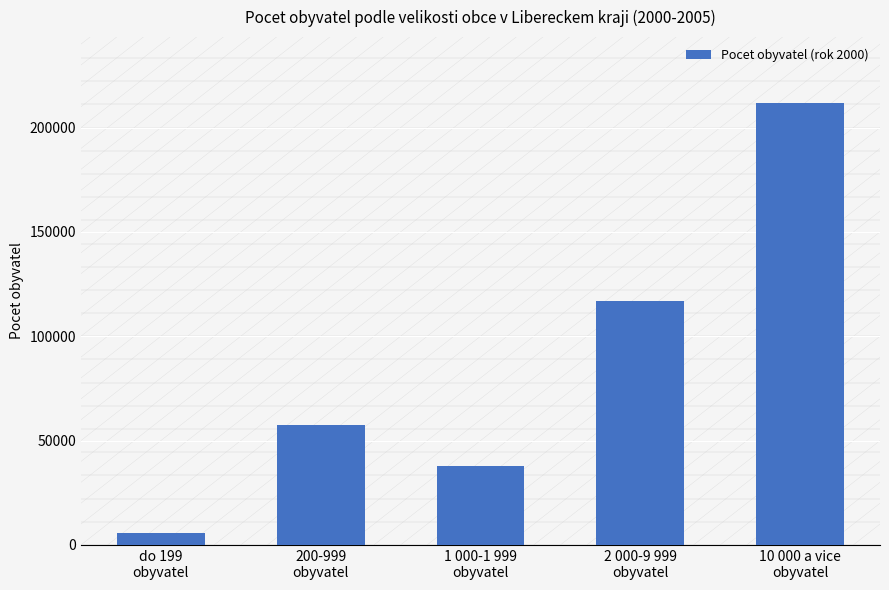

List the labels in order of value, largest first.

10 000 a vice
obyvatel, 2 000-9 999
obyvatel, 200-999
obyvatel, 1 000-1 999
obyvatel, do 199
obyvatel